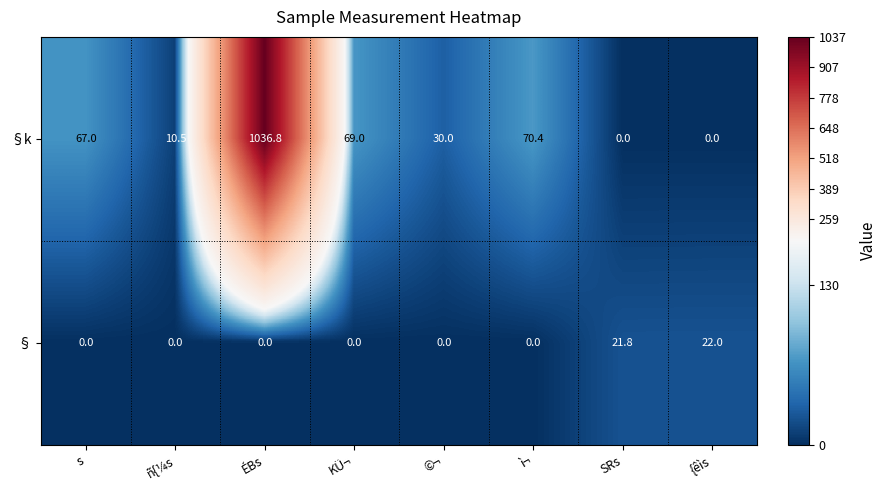

Reading left to right, list all the values displayed in this chart.

§k: s=67.0	ñ{¼s=10.5	ÉBs=1036.8	KÜ¬=69.0	©¬=30.0	ì¬=70.4	SRs=0.0	{êìs=0.0
§: s=0.0	ñ{¼s=0.0	ÉBs=0.0	KÜ¬=0.0	©¬=0.0	ì¬=0.0	SRs=21.8	{êìs=22.0